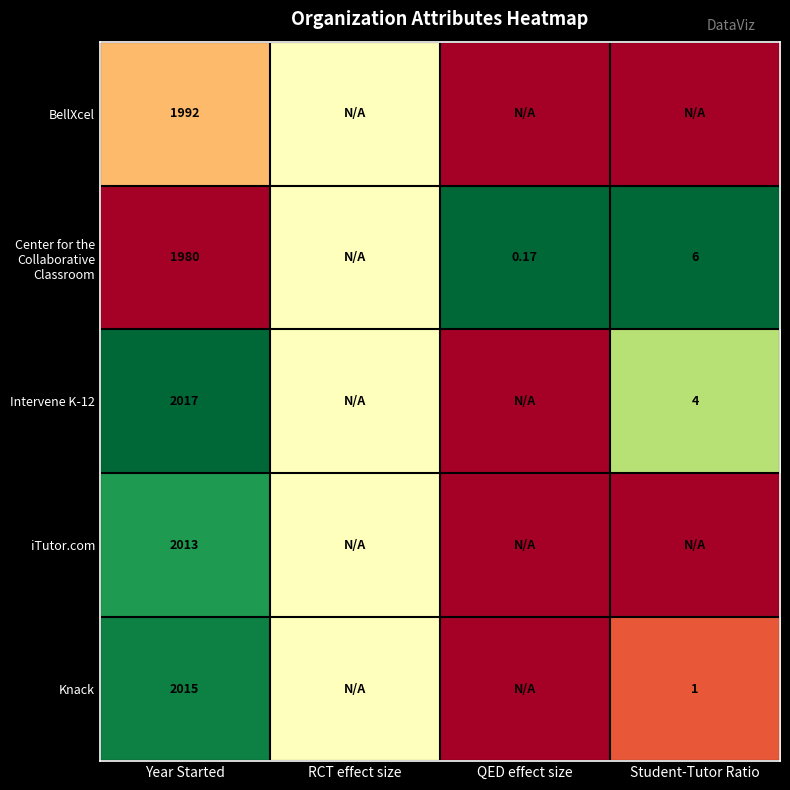

Is it true that Intervene K-12 equals 0.6 at QED effect size?

False